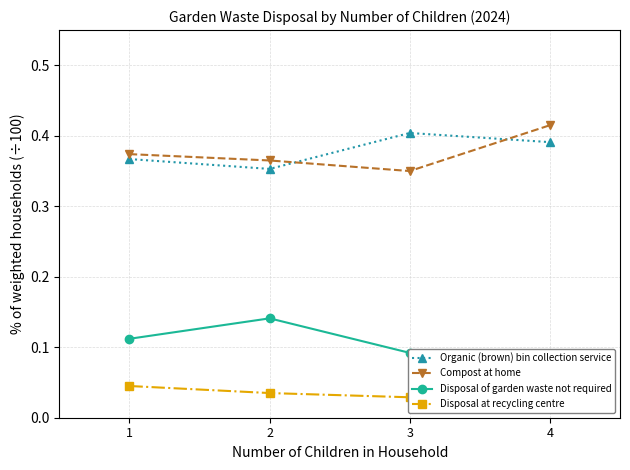

What are all the series names shown in the legend?

Organic (brown) bin collection service, Compost at home, Disposal of garden waste not required, Disposal at recycling centre